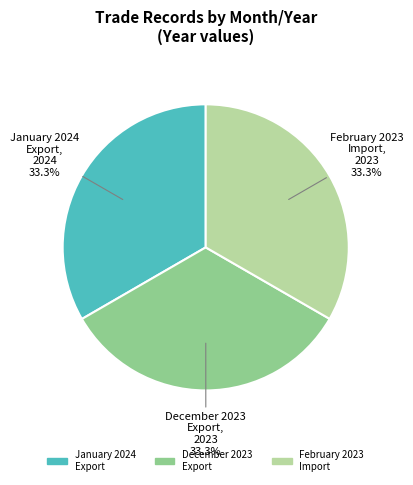

Is there any slice that represents more than half of the pie?

No